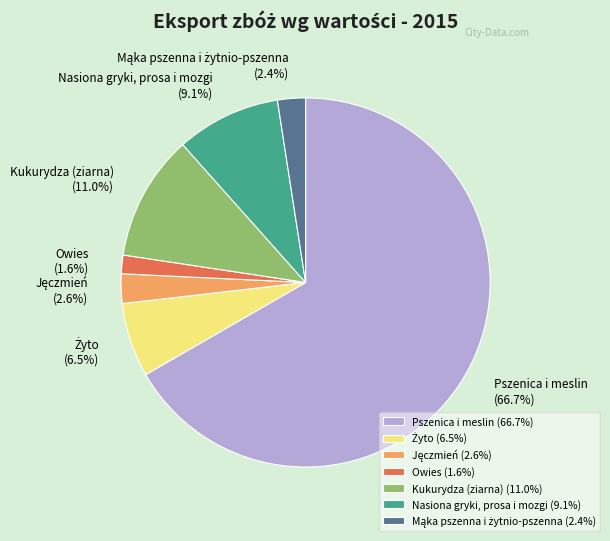

What percentage is the Pszenica i meslin slice, to the nearest percent?

67%